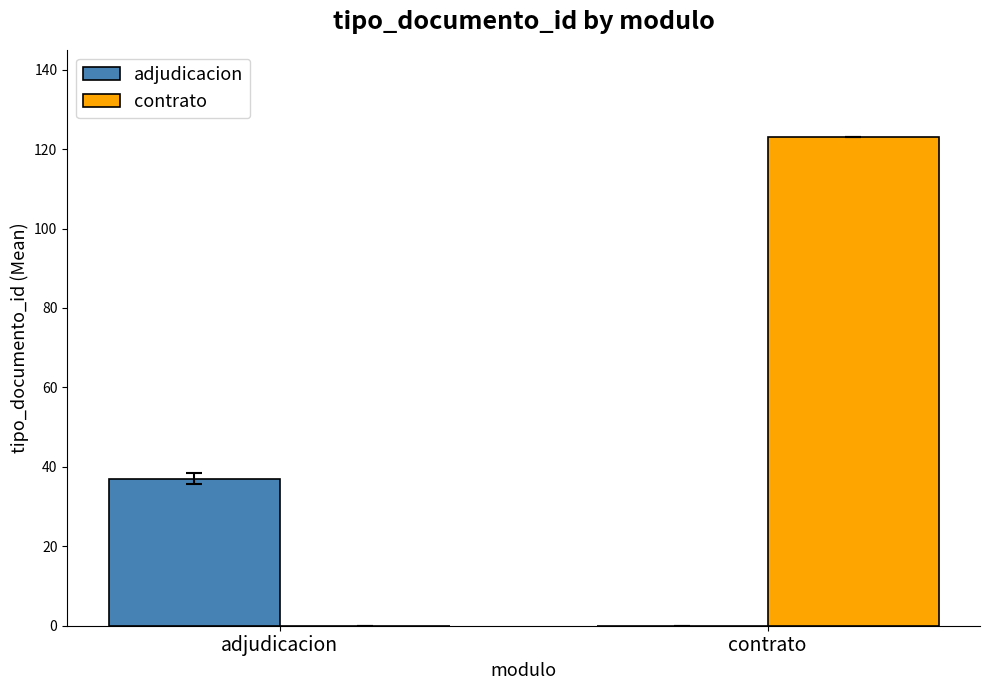

What is the sum of the contrato values at adjudicacion and contrato?

123